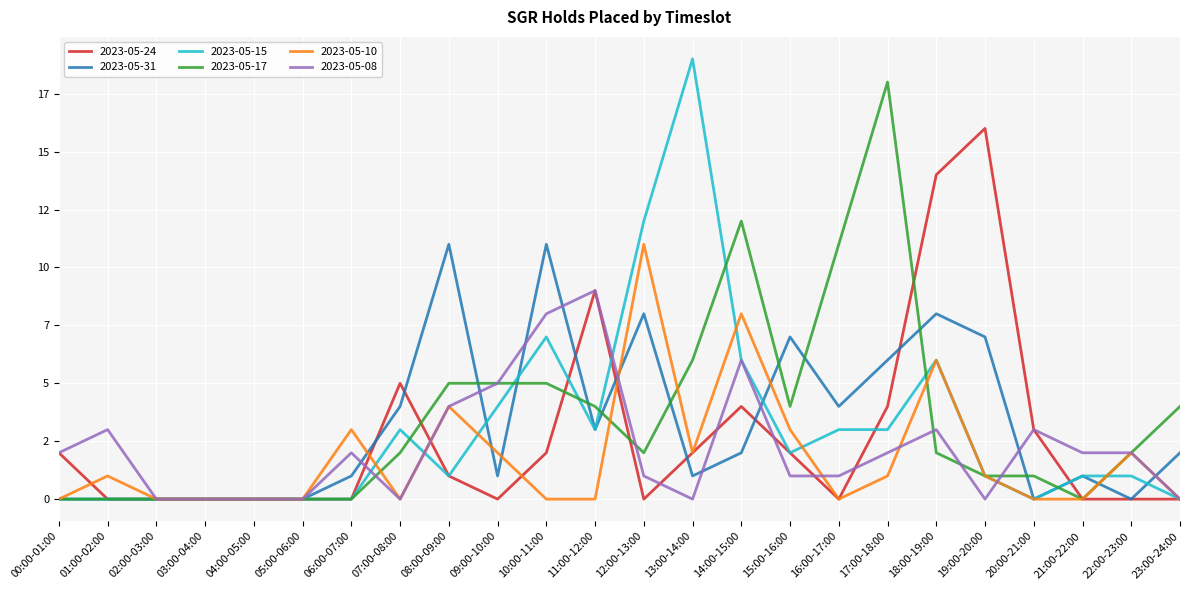

Rank the categories by 2023-05-17 value from lowest to highest.

00:00-01:00, 01:00-02:00, 02:00-03:00, 03:00-04:00, 04:00-05:00, 05:00-06:00, 06:00-07:00, 21:00-22:00, 19:00-20:00, 20:00-21:00, 07:00-08:00, 12:00-13:00, 18:00-19:00, 22:00-23:00, 11:00-12:00, 15:00-16:00, 23:00-24:00, 08:00-09:00, 09:00-10:00, 10:00-11:00, 13:00-14:00, 16:00-17:00, 14:00-15:00, 17:00-18:00